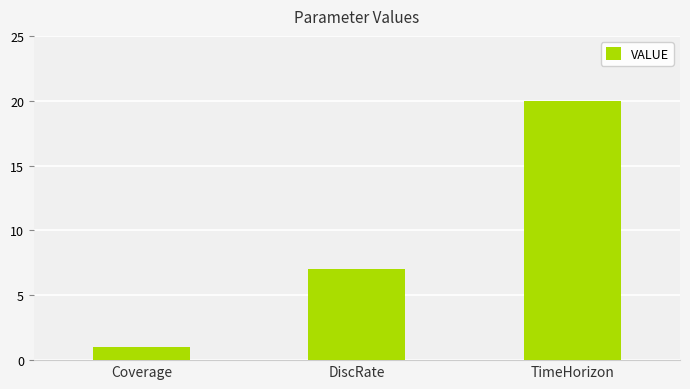

What is the difference between the values at DiscRate and TimeHorizon?

13